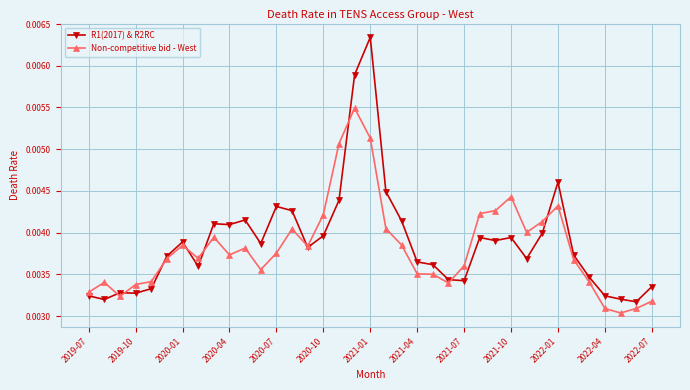

Does the chart display data point markers on the line(s)?

Yes